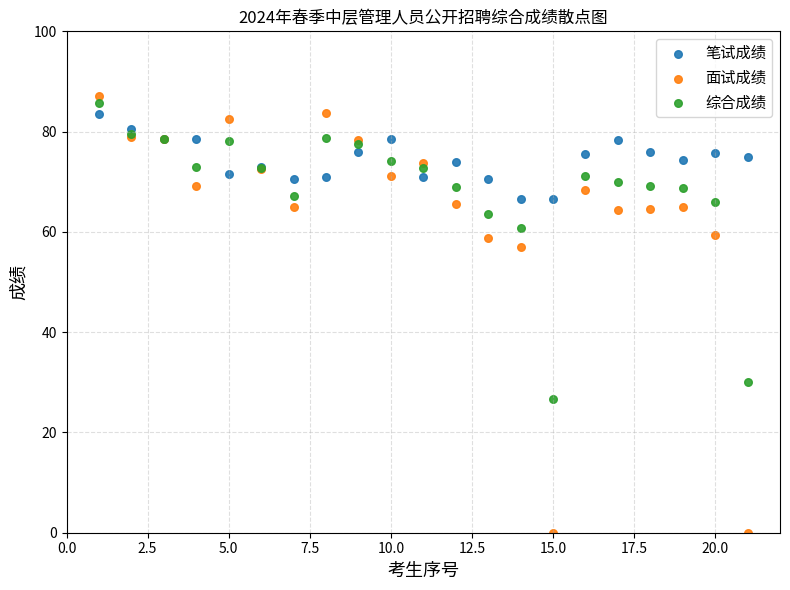

Which series has the widest spread of Y values?

面试成绩